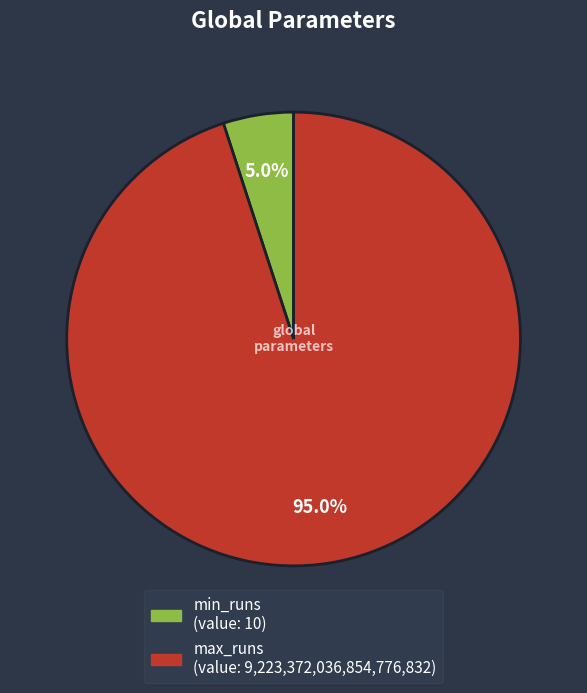

What portion of the pie excludes min_runs?

95.0%